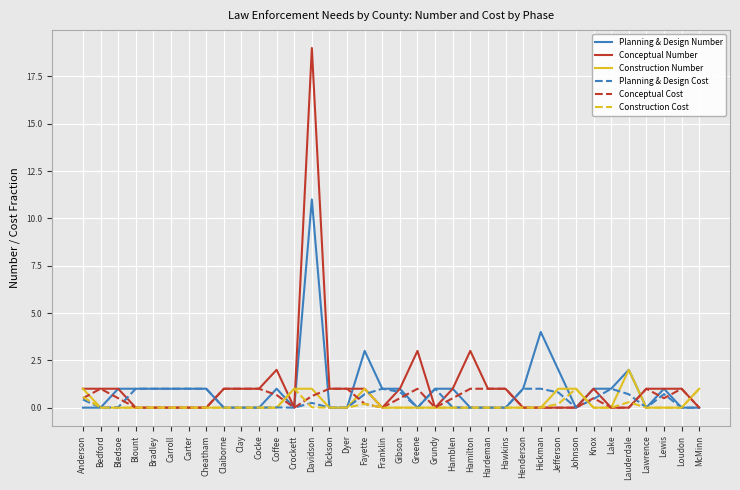

What is the highest value of the Conceptual Number series?

19.0